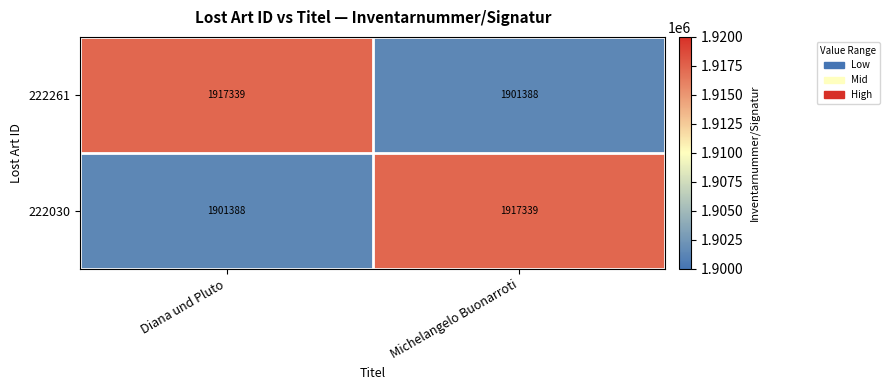

Is it true that 222261 equals 3121726 at Diana und Pluto?

False